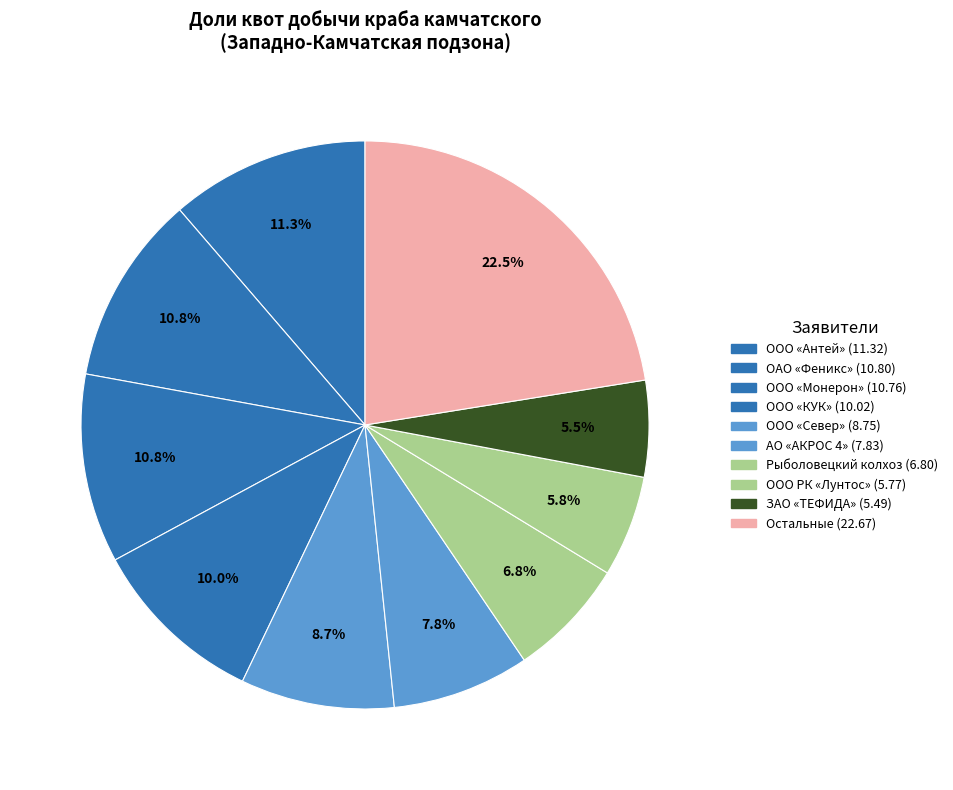

How many segments does this pie chart have?

10